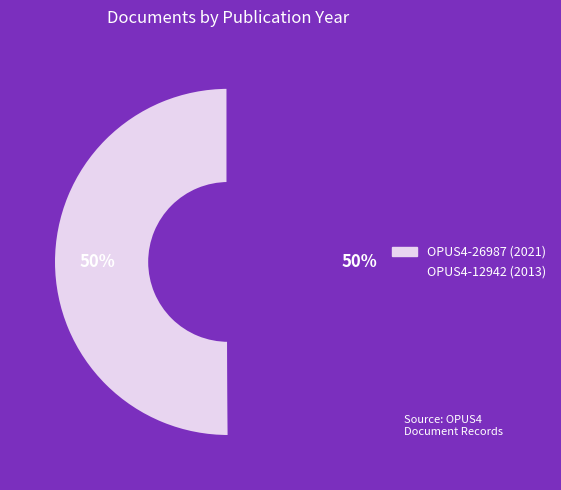

Is the sum of OPUS4-12942 and OPUS4-26987 greater than half?

Yes